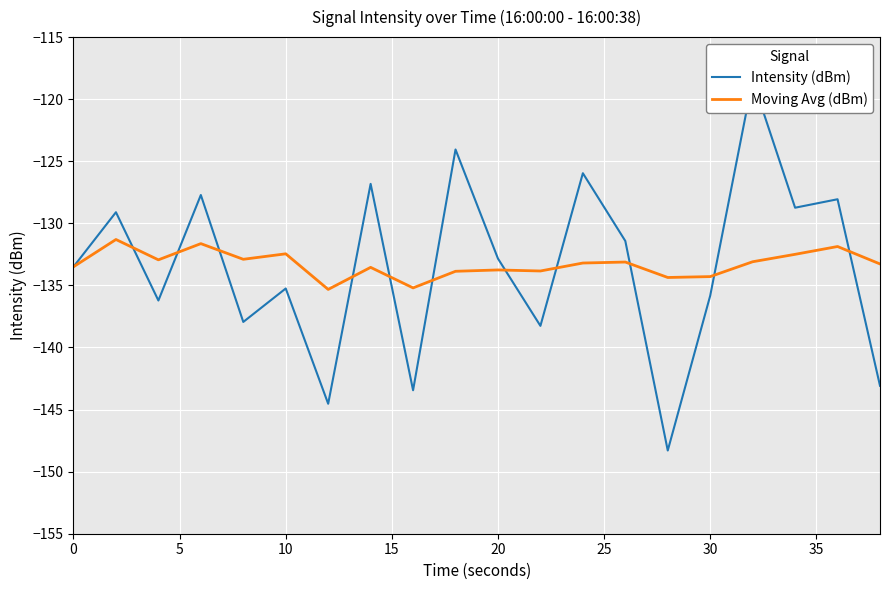

Does the chart display data point markers on the line(s)?

No